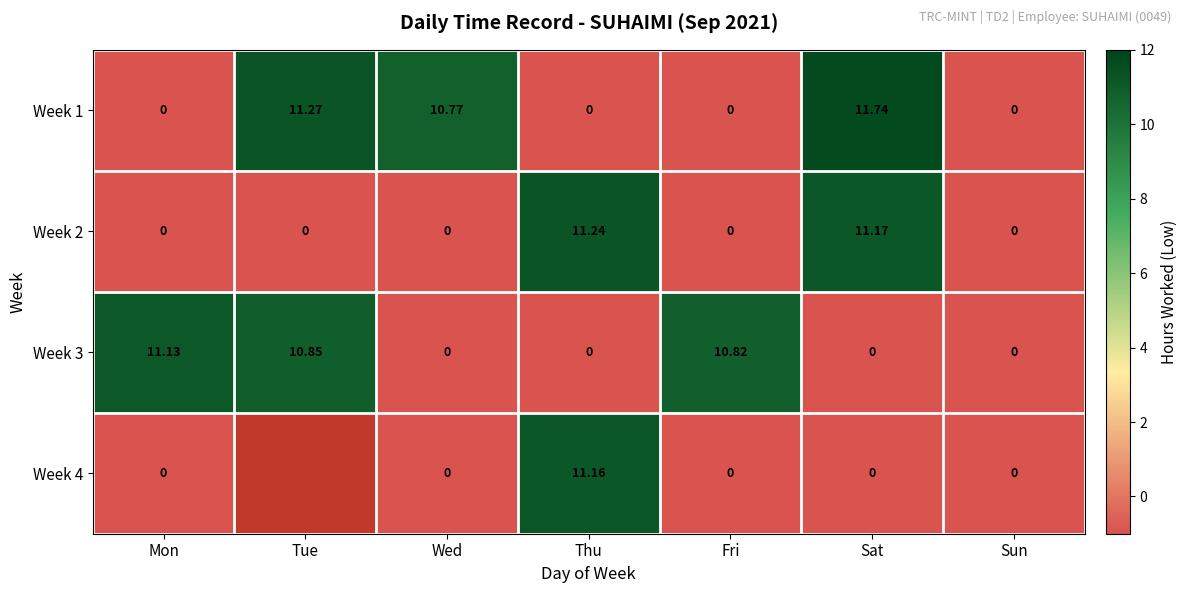

Is the value of Week 4 at Wed greater than the value of Week 3 at Fri?

No